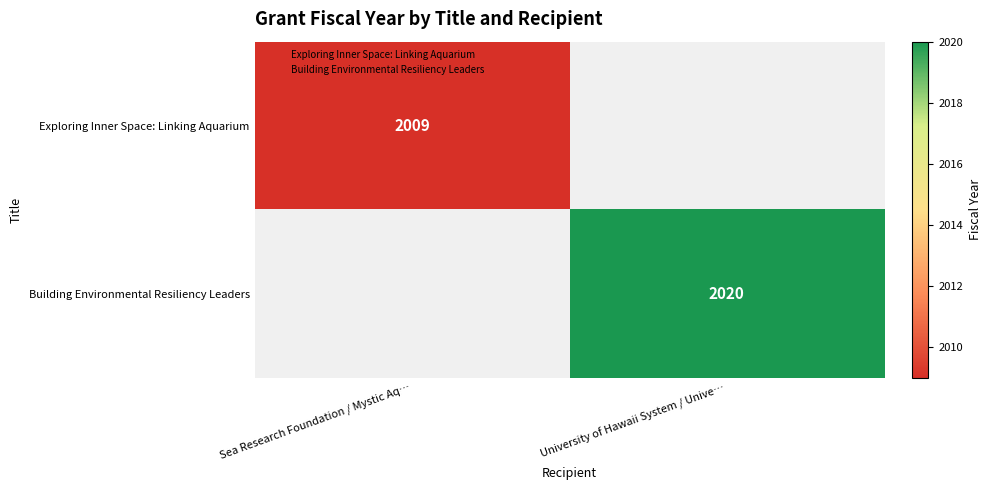

What is the difference between the Building Environmental Resiliency Leaders values at Sea Research Foundation / Mystic Aq… and University of Hawaii System / Unive…?

2020